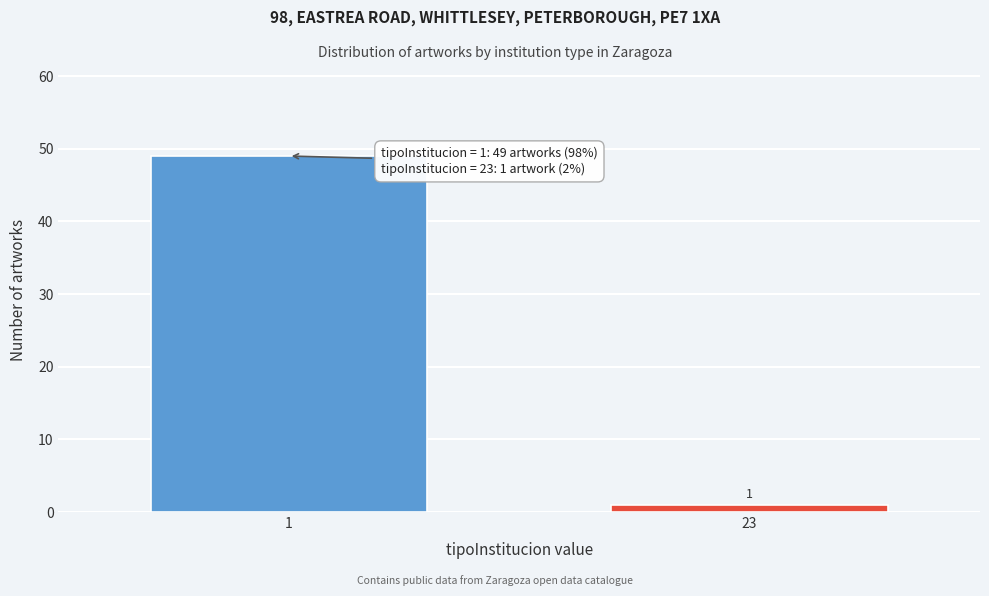

Reading right to left, extract all data points from this chart.

1	49